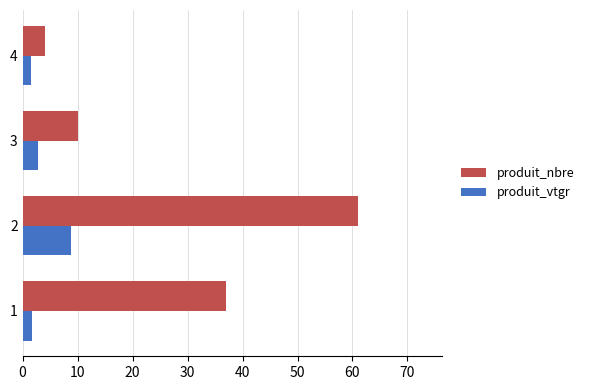

Rank the series by their average value, from highest to lowest.

produit_nbre, produit_vtgr